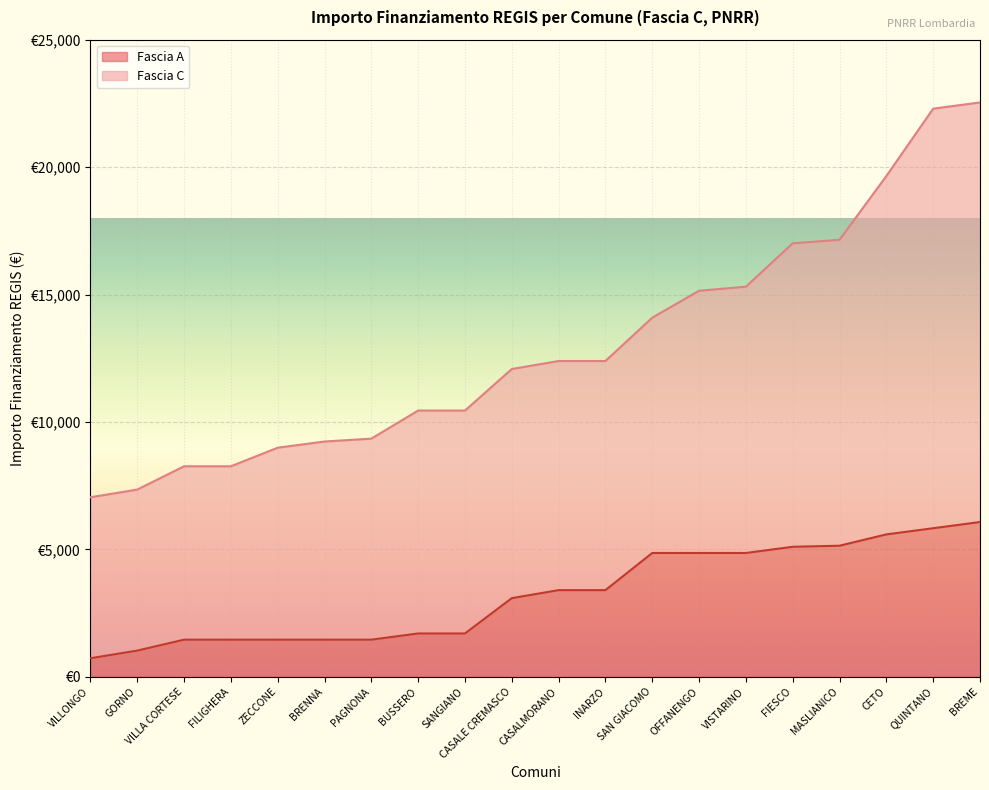

What is the highest value of the Fascia A series?

6075